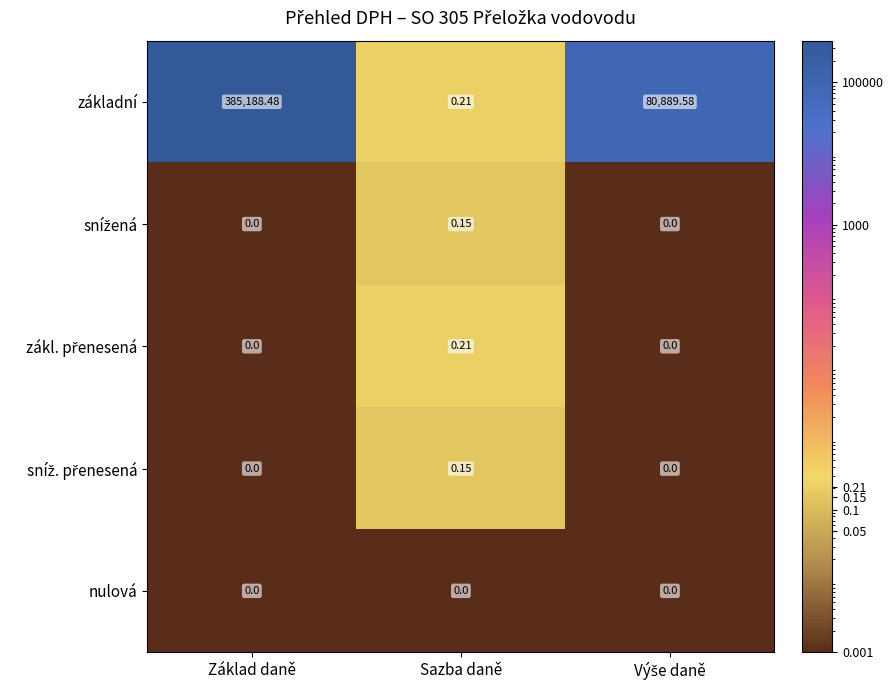

Which label corresponds to the largest value in the chart?

Základ daně